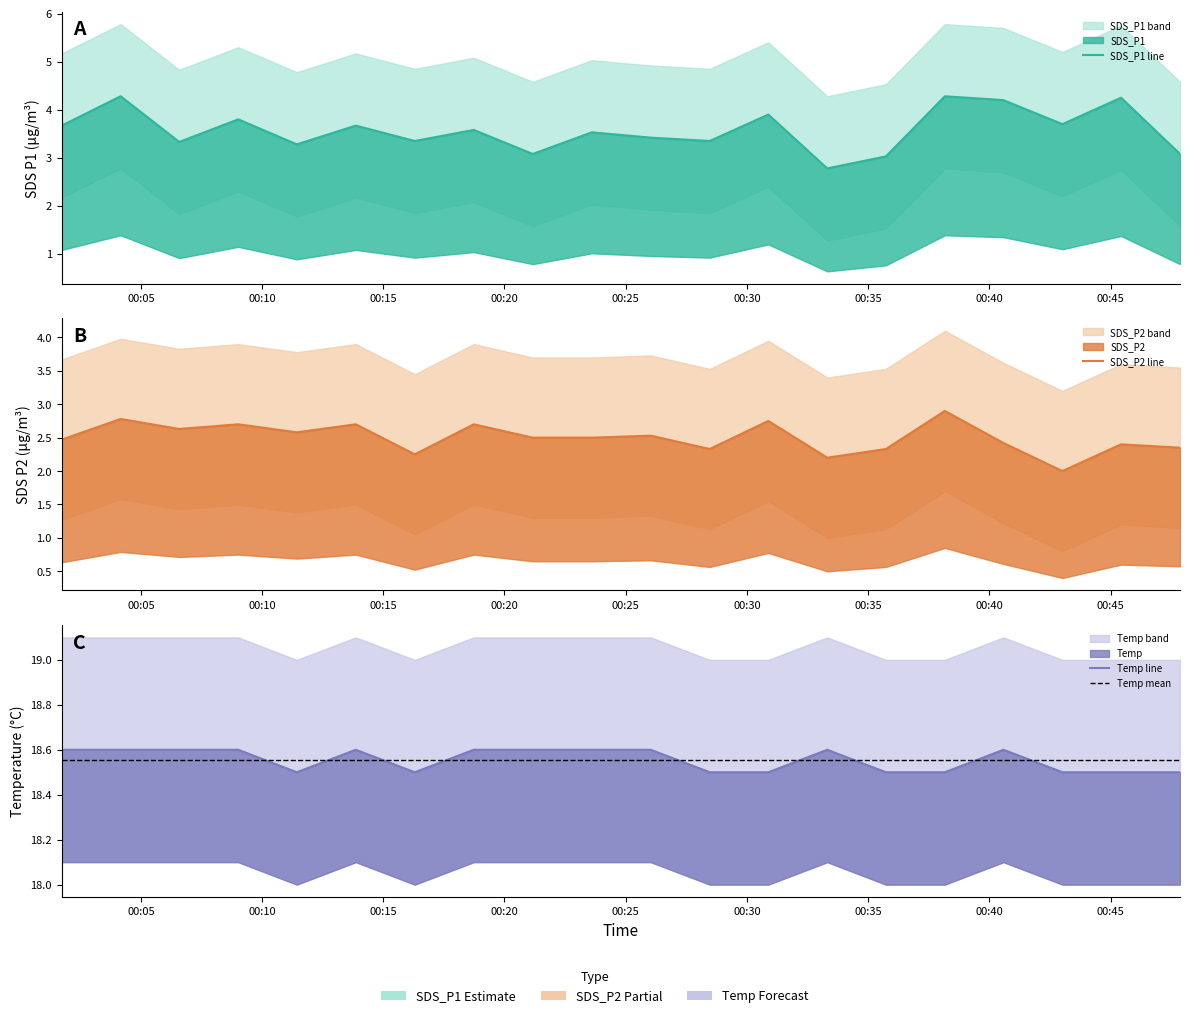

What is the minimum value for Temp?

18.5